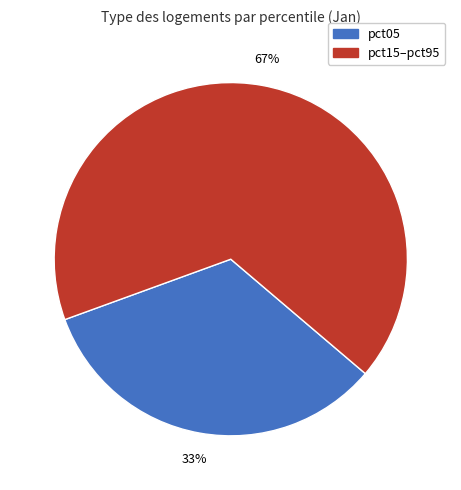

Is there a majority slice in this chart?

Yes